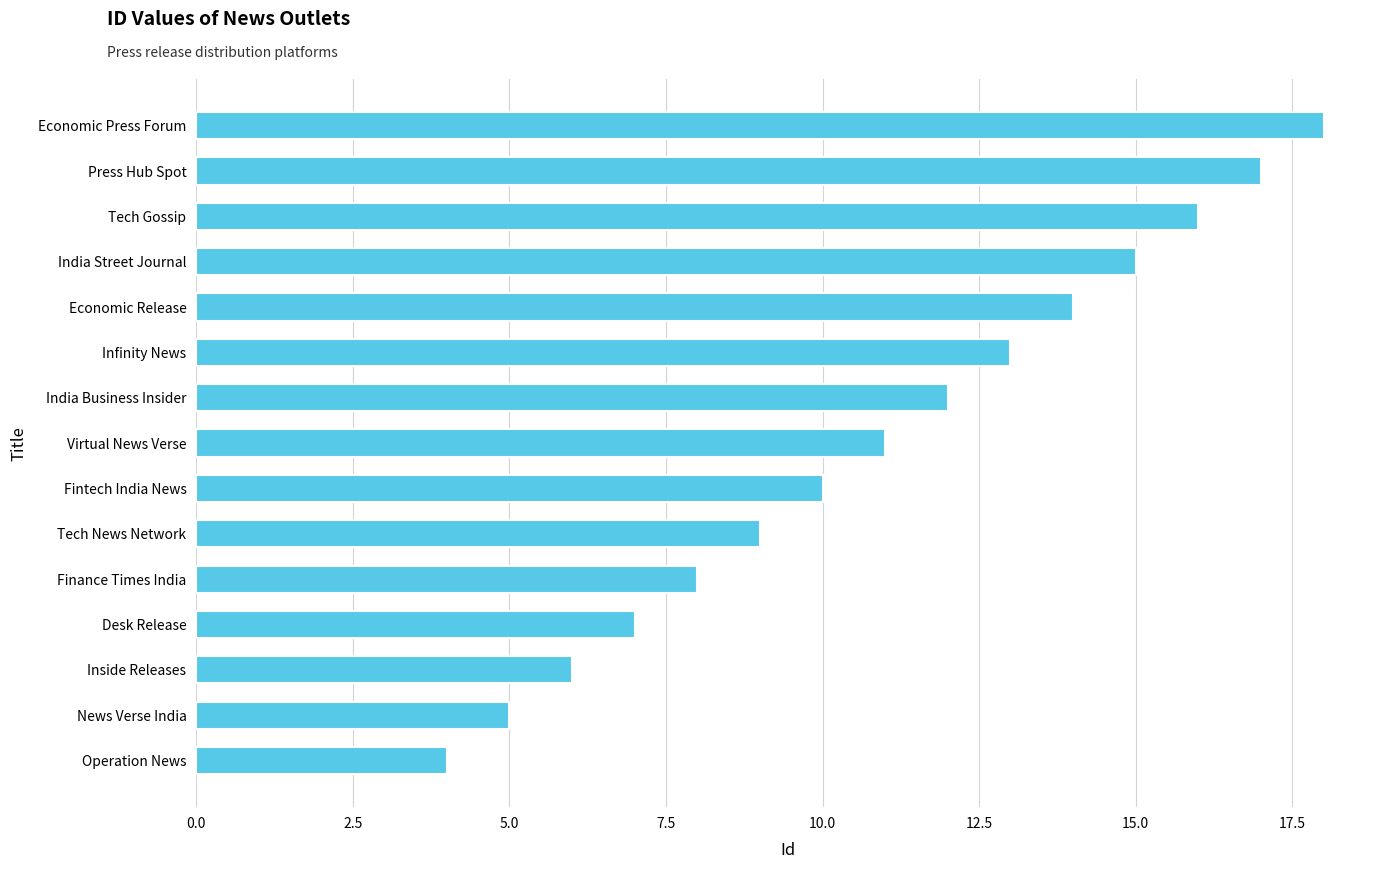

What value does the data have at Tech News Network?

9